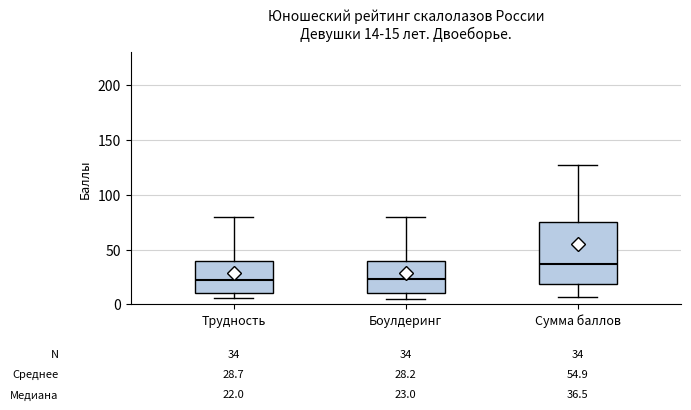

Which box is the tallest, from its lower edge to its upper edge?

Сумма баллов